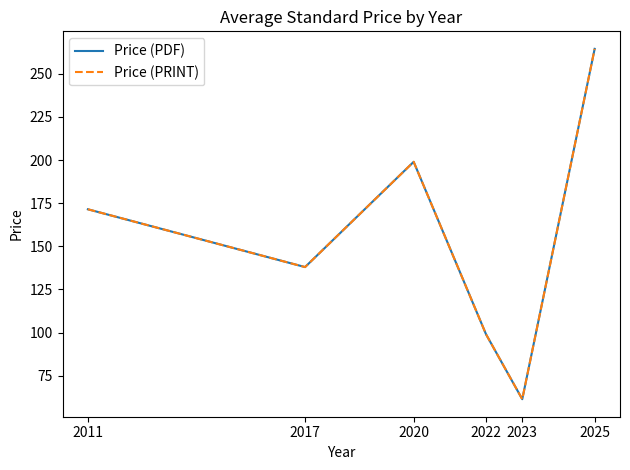

Does the chart have visible grid lines?

No